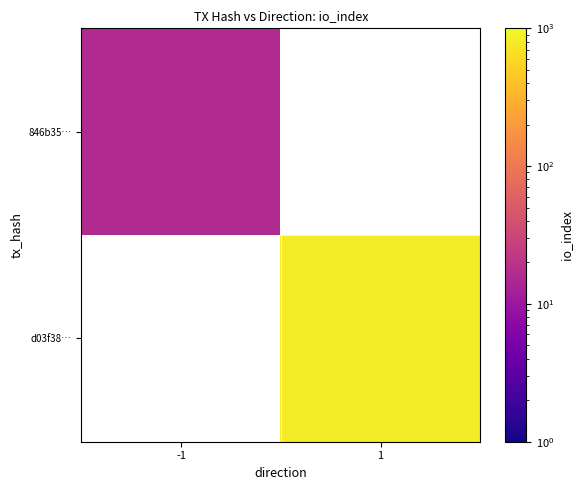

List the series in order of their peak value, highest first.

d03f38…, 846b35…